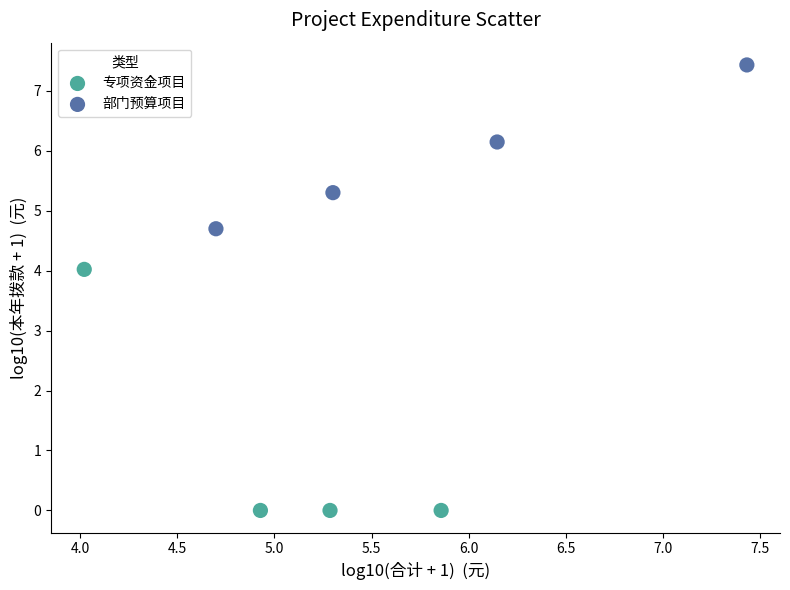

Which series contains the lowest Y value?

专项资金项目